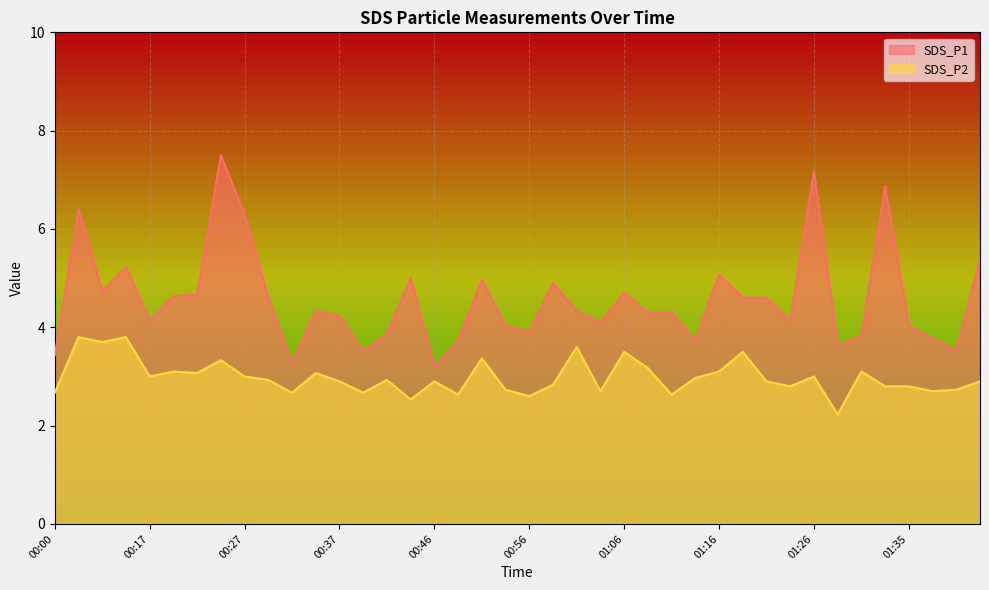

Is it true that SDS_P1 equals 6.5 at 01:35?

False